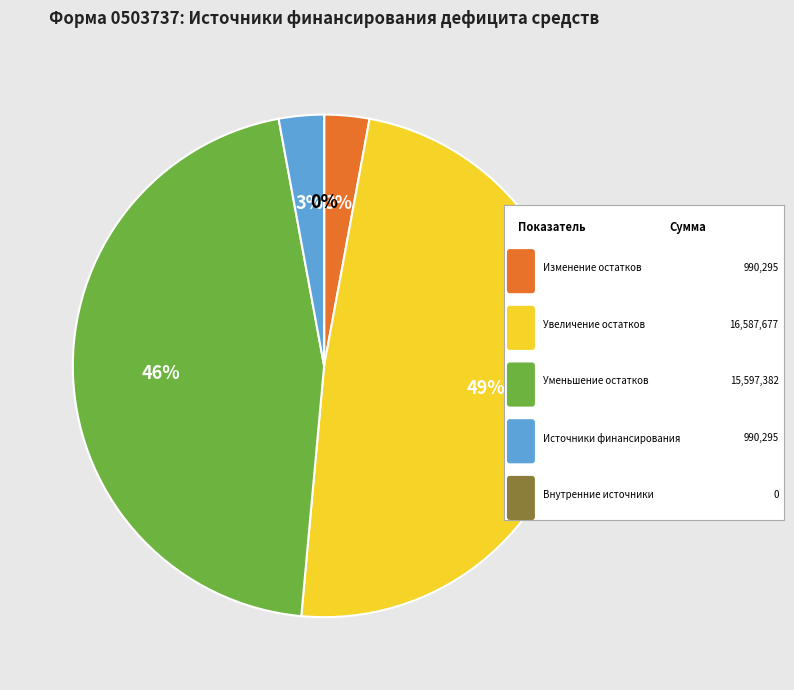

Does Изменение остатков средств account for over 50% of the chart?

No